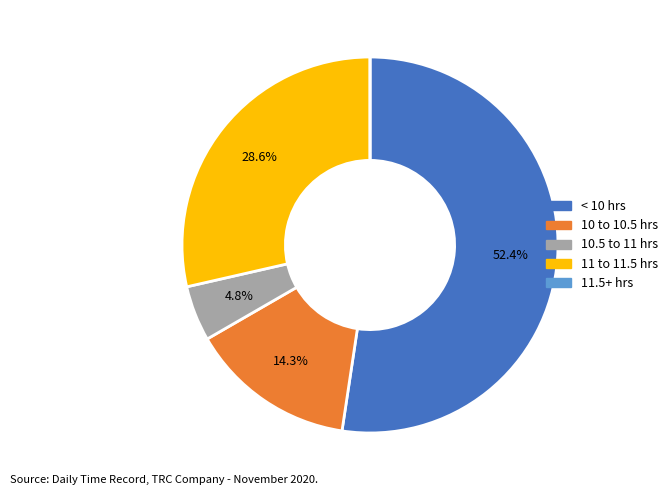

Is there any slice that represents more than half of the pie?

Yes